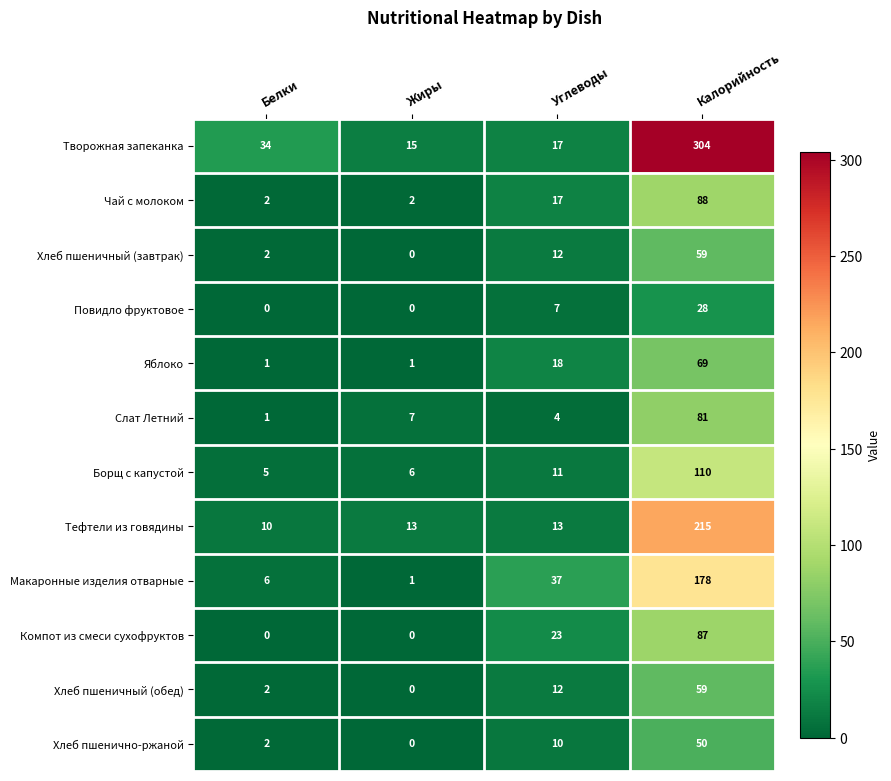

True or false: Борщ с капустой has a value of 18 at Углеводы.

False